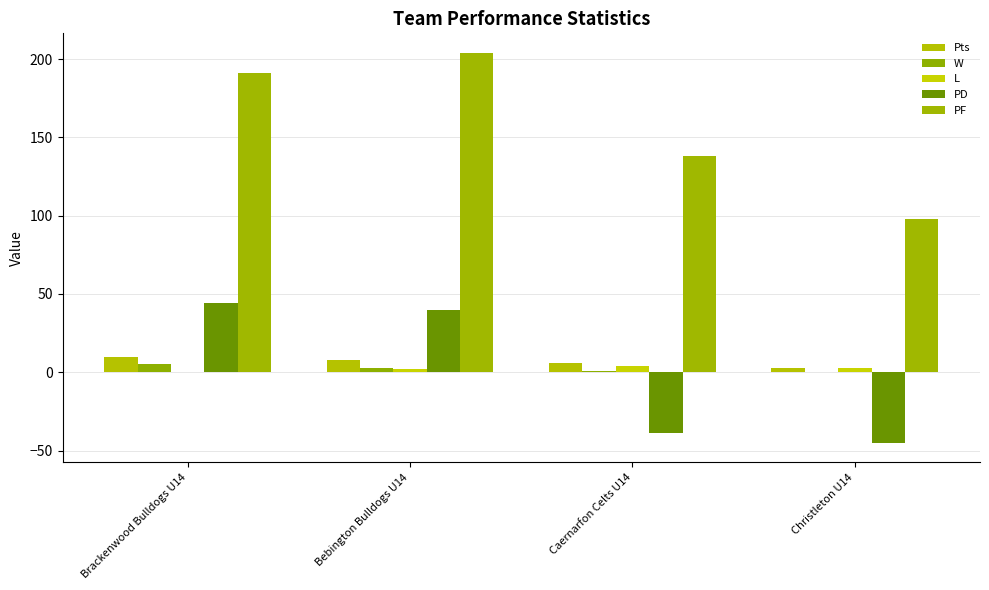

How many groups of bars are there?

4